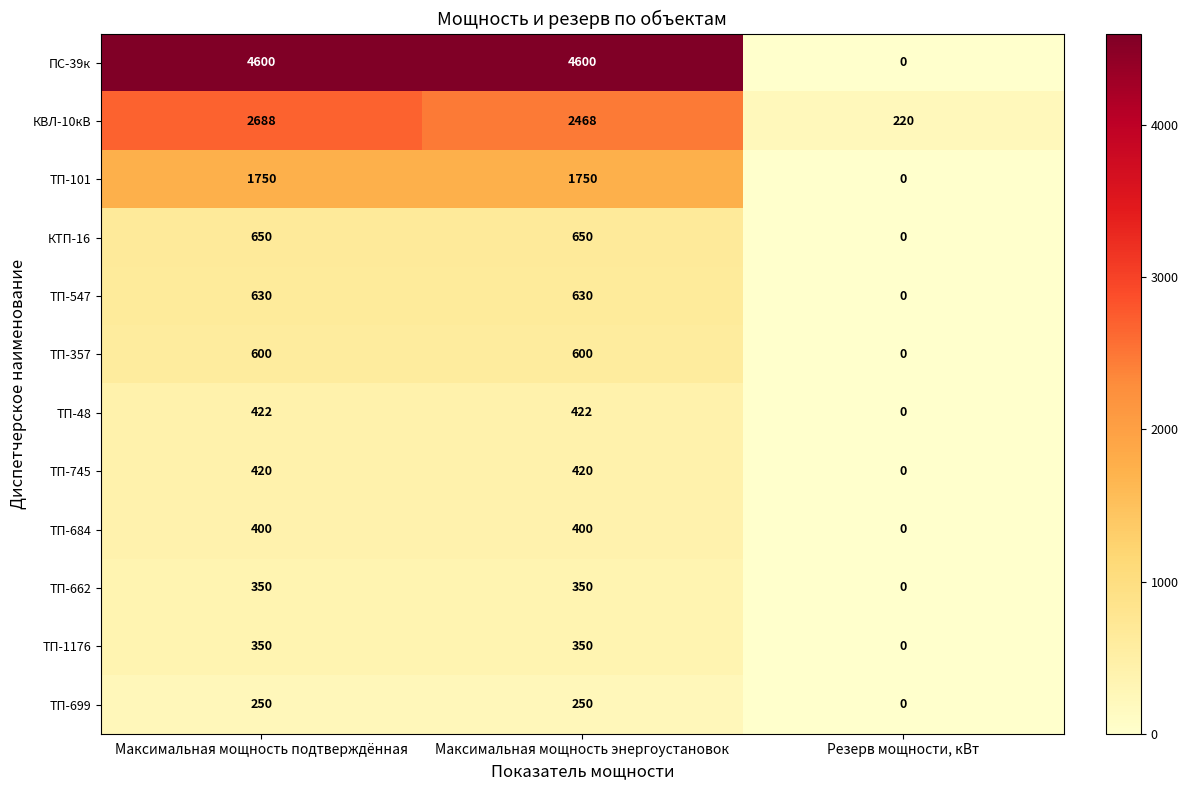

Which series has the largest range (max minus min)?

ПС-39к